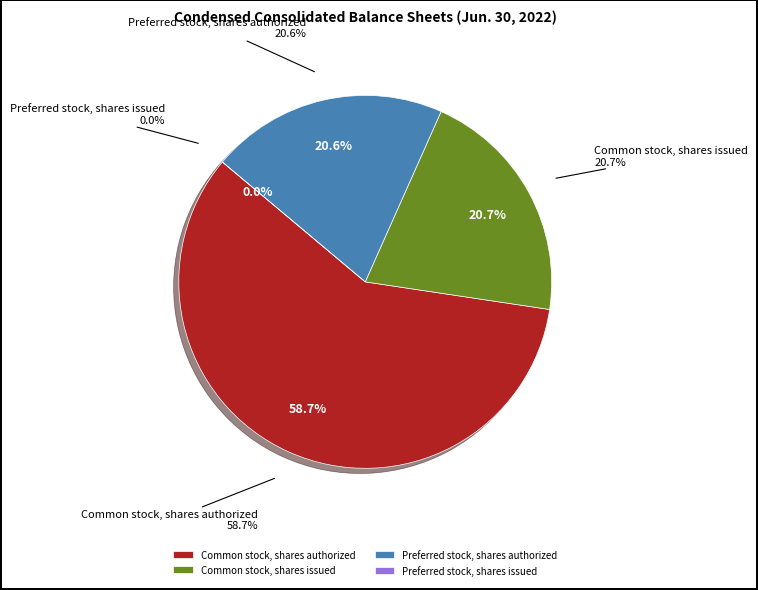

Count the number of slices in the pie.

4